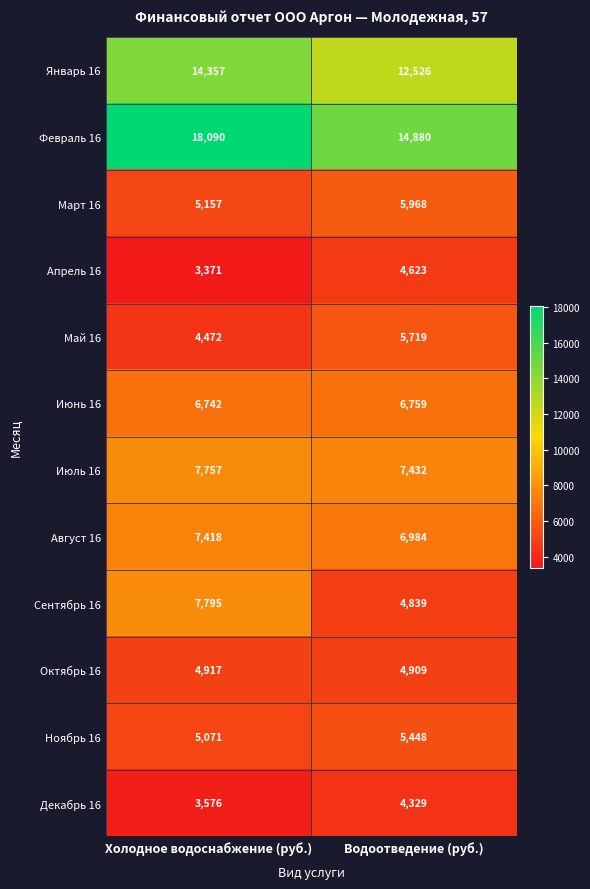

What is the sum of the Ноябрь 16 values at Холодное водоснабжение (руб.) and Водоотведение (руб.)?

10519